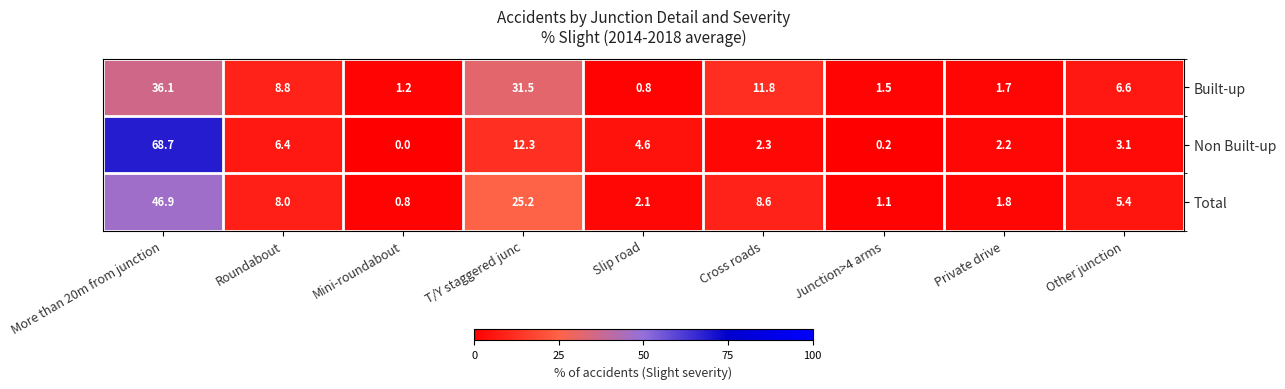

What is the sum of all Total values?

99.9